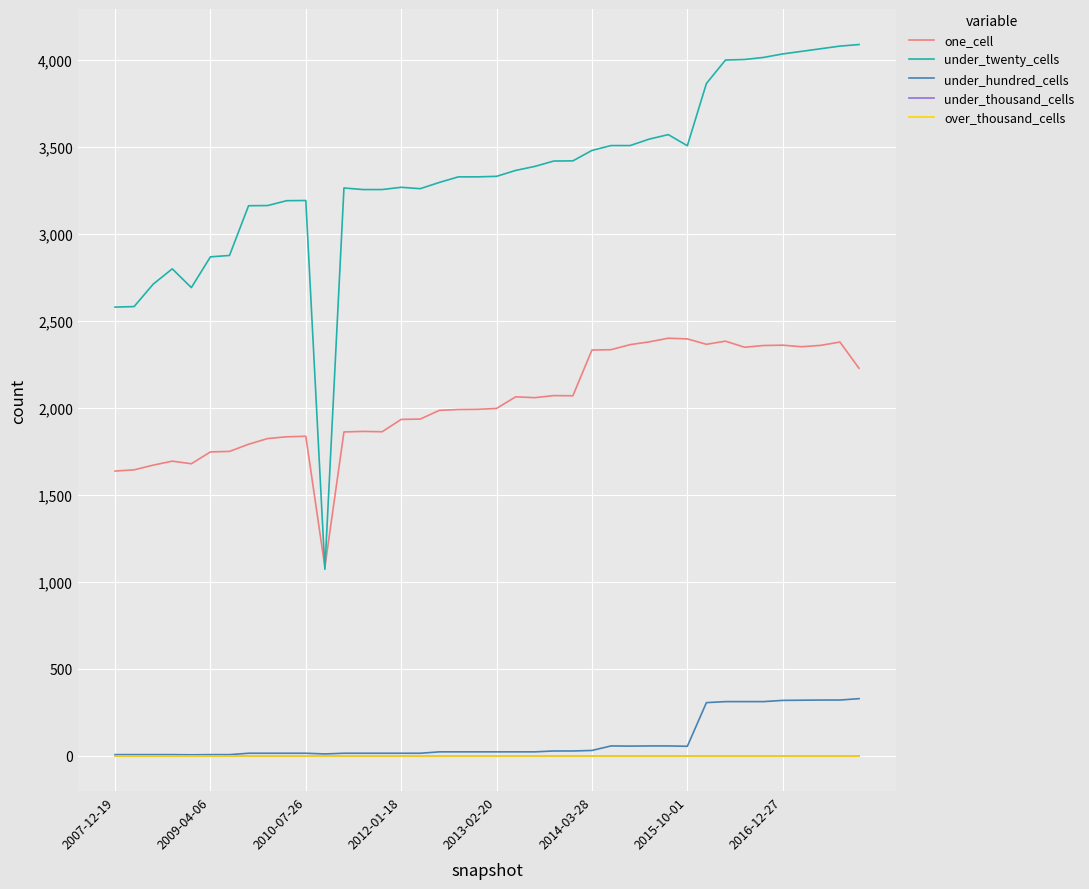

True or false: under_hundred_cells and under_thousand_cells intersect in this chart.

False